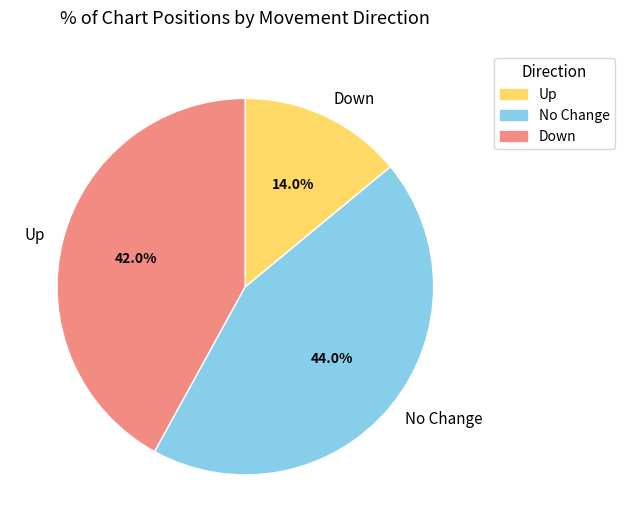

Combined, do Up and No Change account for over 50%?

Yes